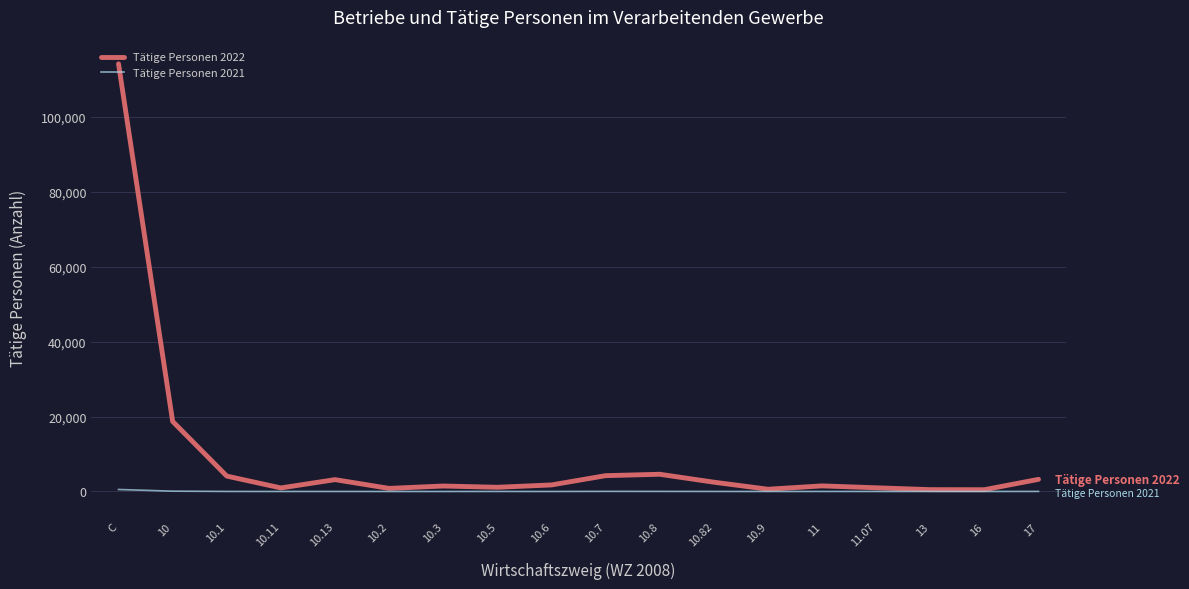

Which label corresponds to the largest value in the chart?

C